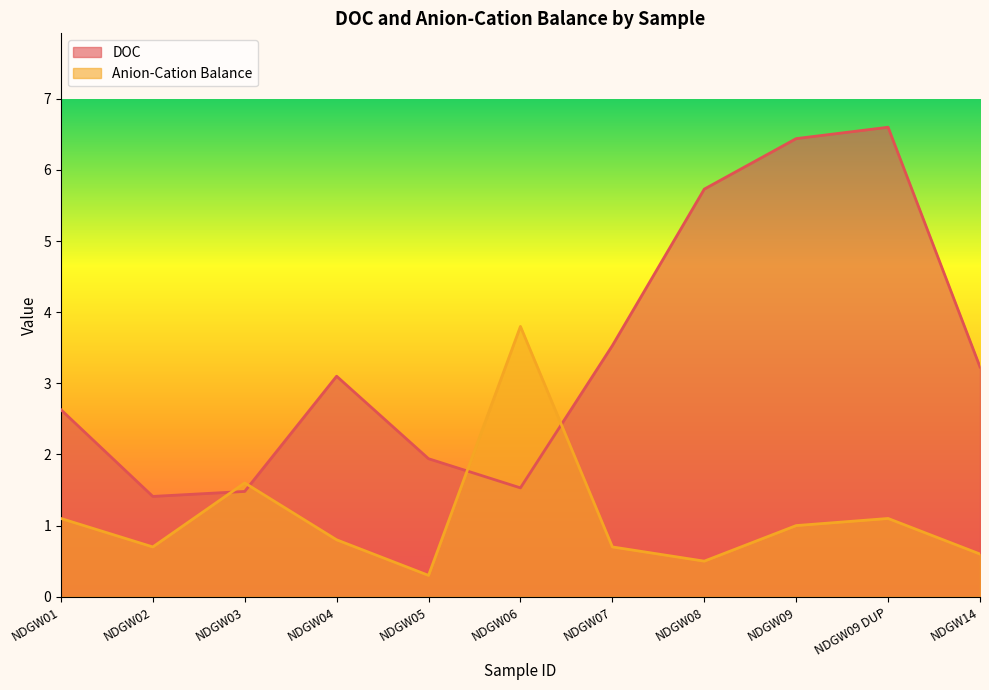

What is the difference between the second highest and second lowest values in the DOC series?

5.0